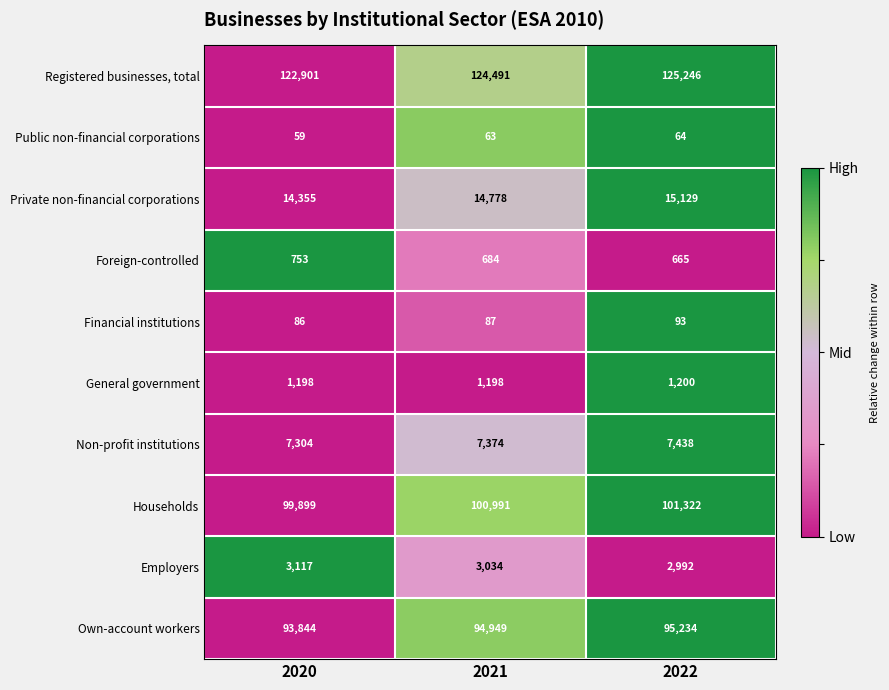

At 2021, list the series in order from smallest to largest.

Public non-financial corporations, Financial institutions, Foreign-controlled, General government, Employers, Non-profit institutions, Private non-financial corporations, Own-account workers, Households, Registered businesses, total